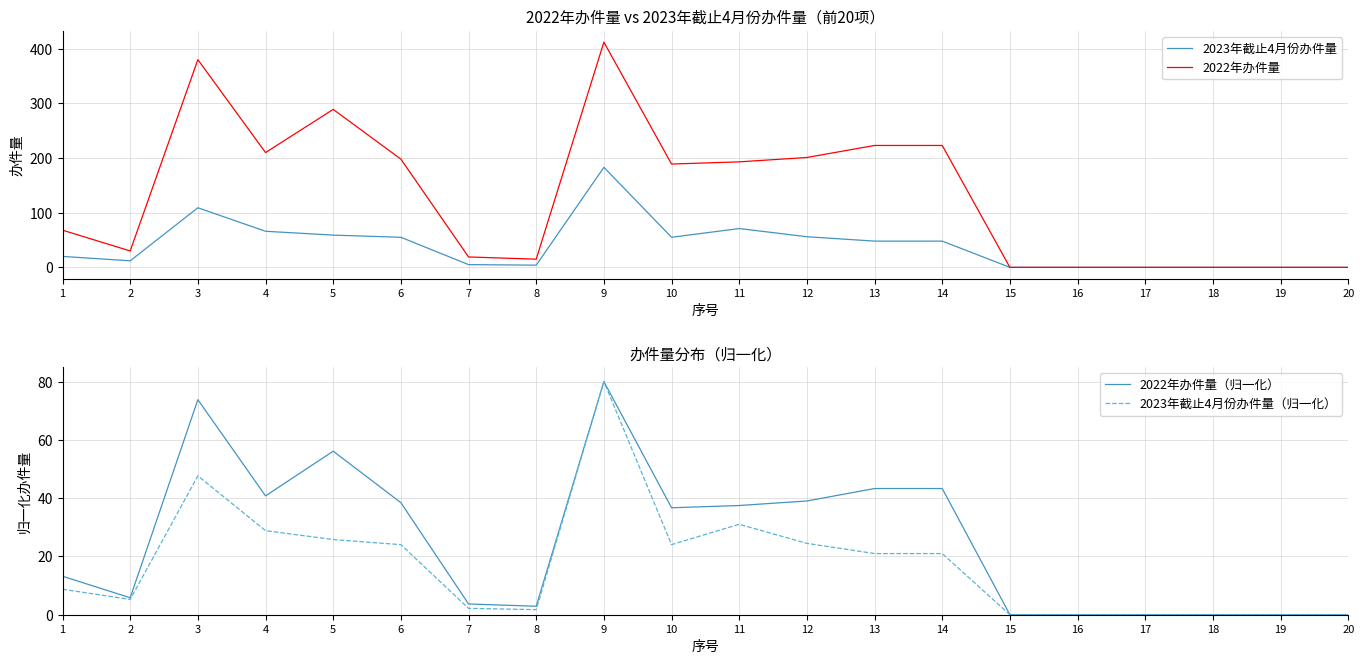

True or false: 2022年办件量（归一化） and 2022年办件量 cross at least once.

False